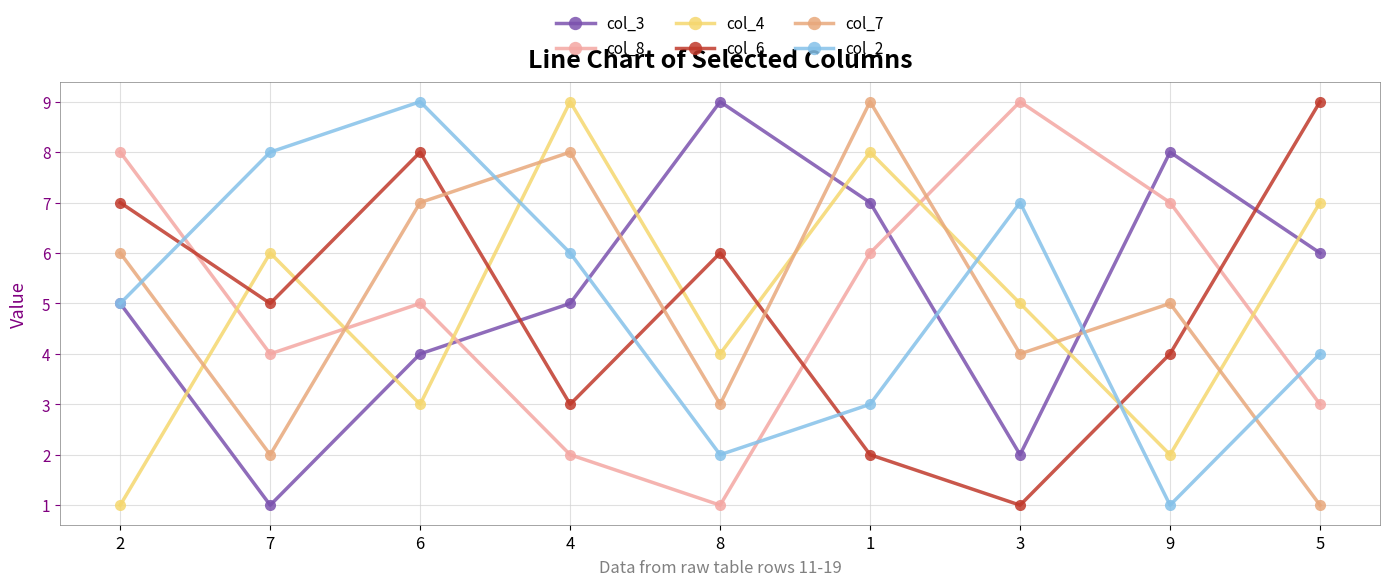

Reading left to right, extract all data points from this chart.

col_3: 5	1	4	5	9	7	2	8	6
col_8: 8	4	5	2	1	6	9	7	3
col_4: 1	6	3	9	4	8	5	2	7
col_6: 7	5	8	3	6	2	1	4	9
col_7: 6	2	7	8	3	9	4	5	1
col_2: 5	8	9	6	2	3	7	1	4